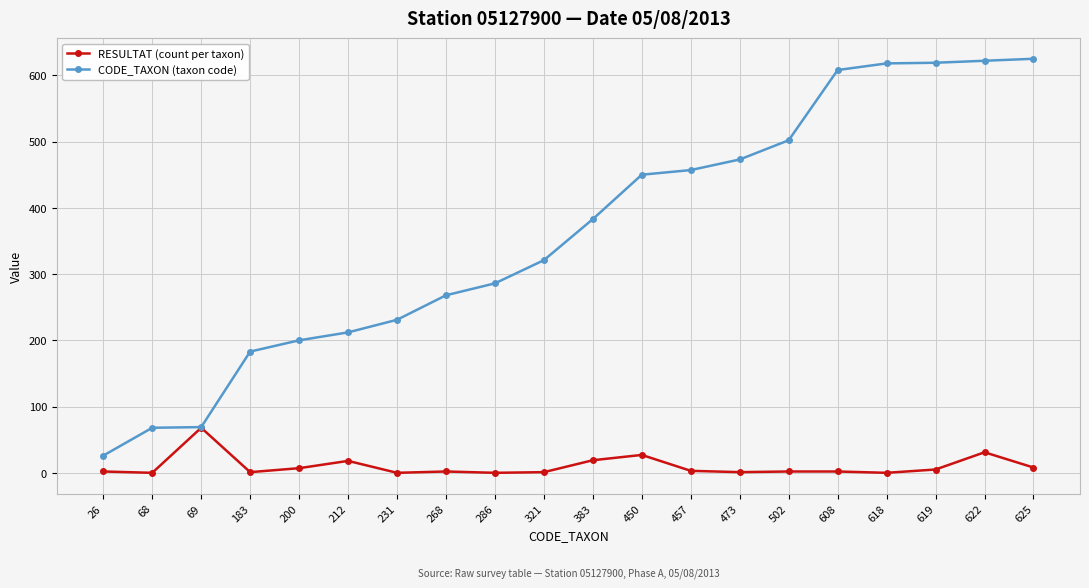

Where is the first local maximum for RESULTAT (count per taxon)?

69